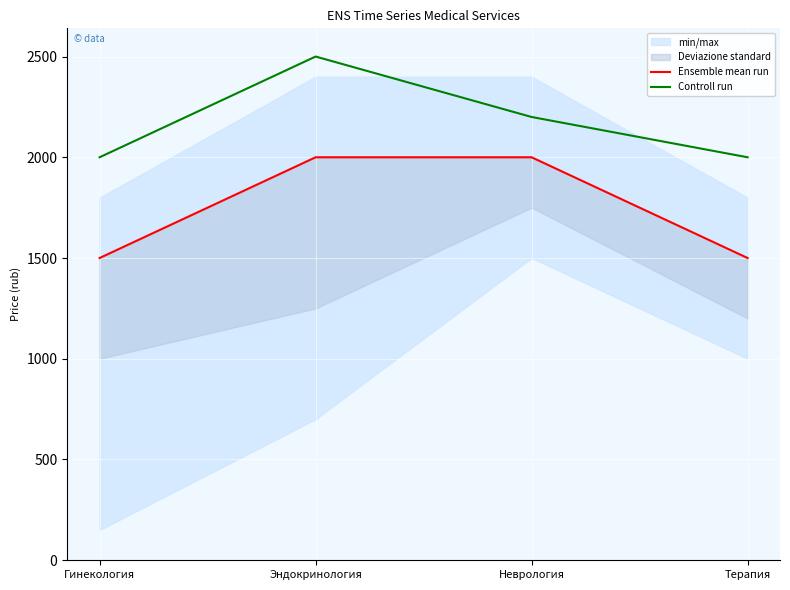

True or false: Controll run has more than 0 points higher than both neighbors.

True